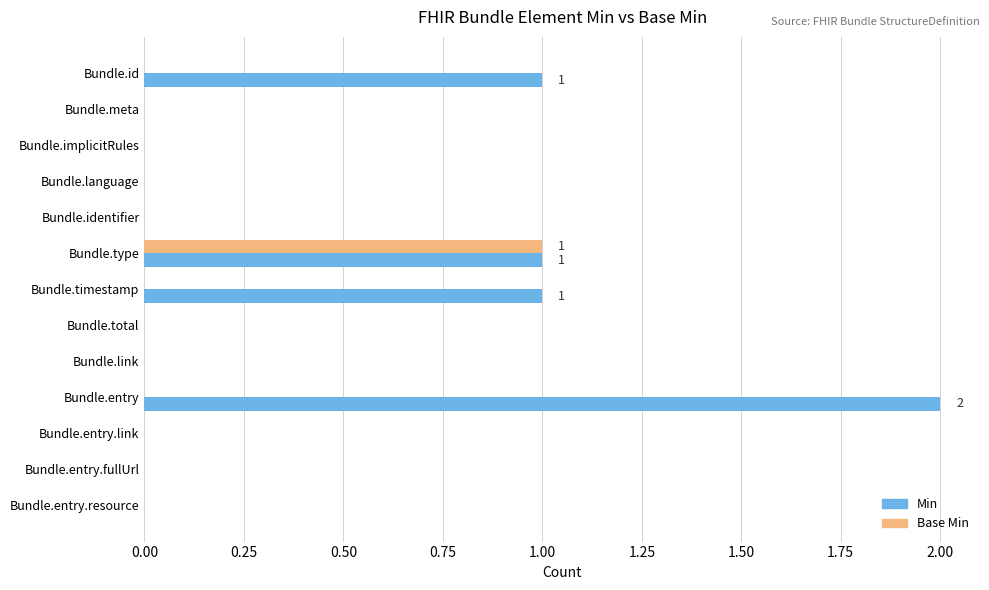

Which series has the largest range (max minus min)?

Min